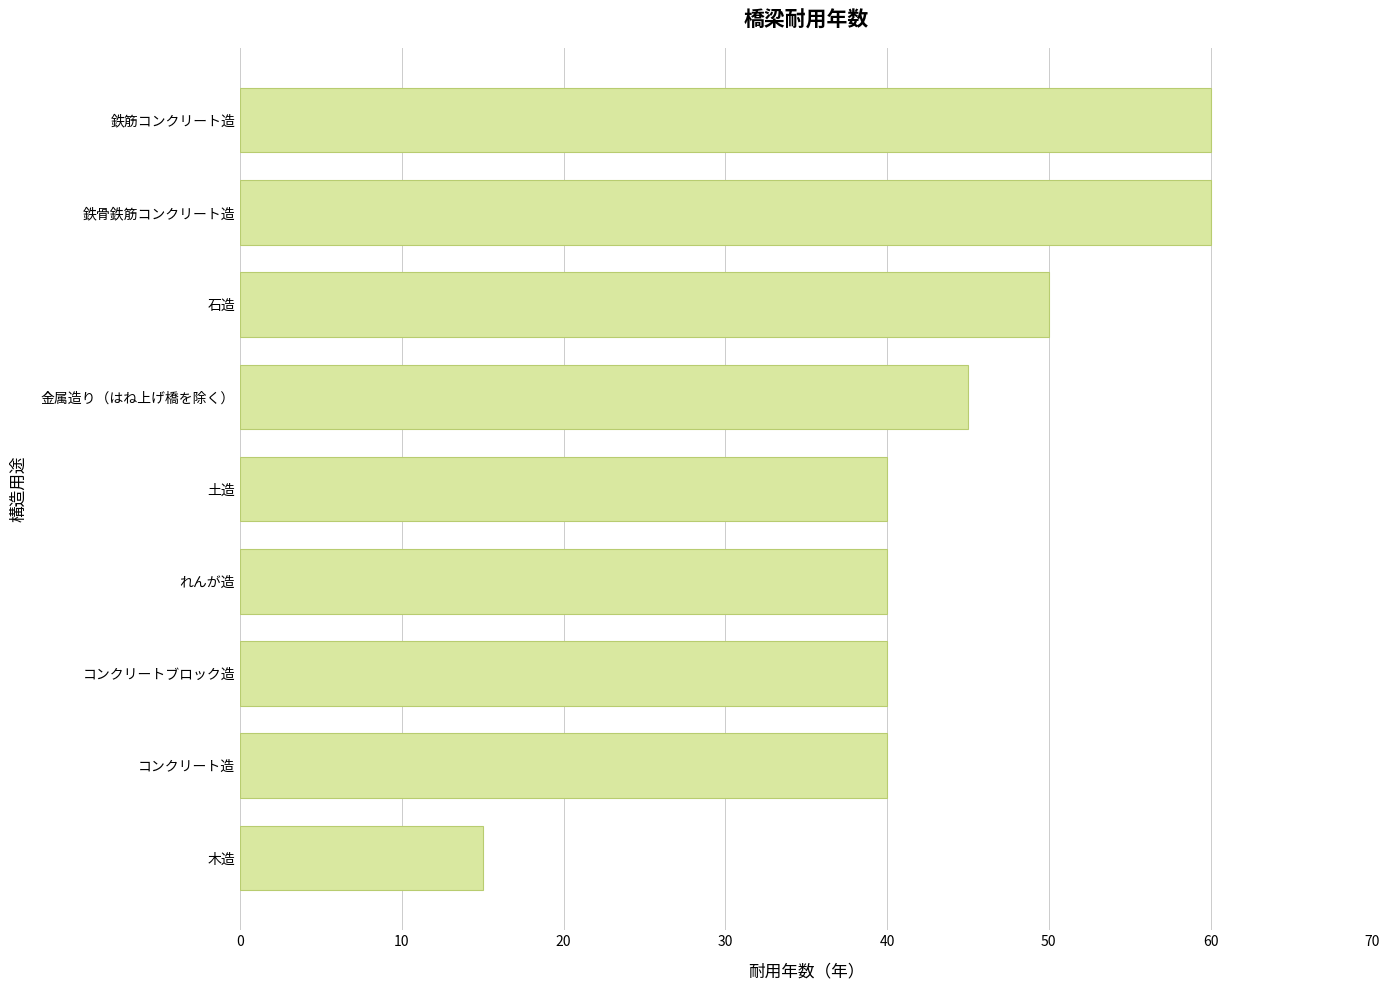

Read the value at 鉄筋コンクリート造.

60